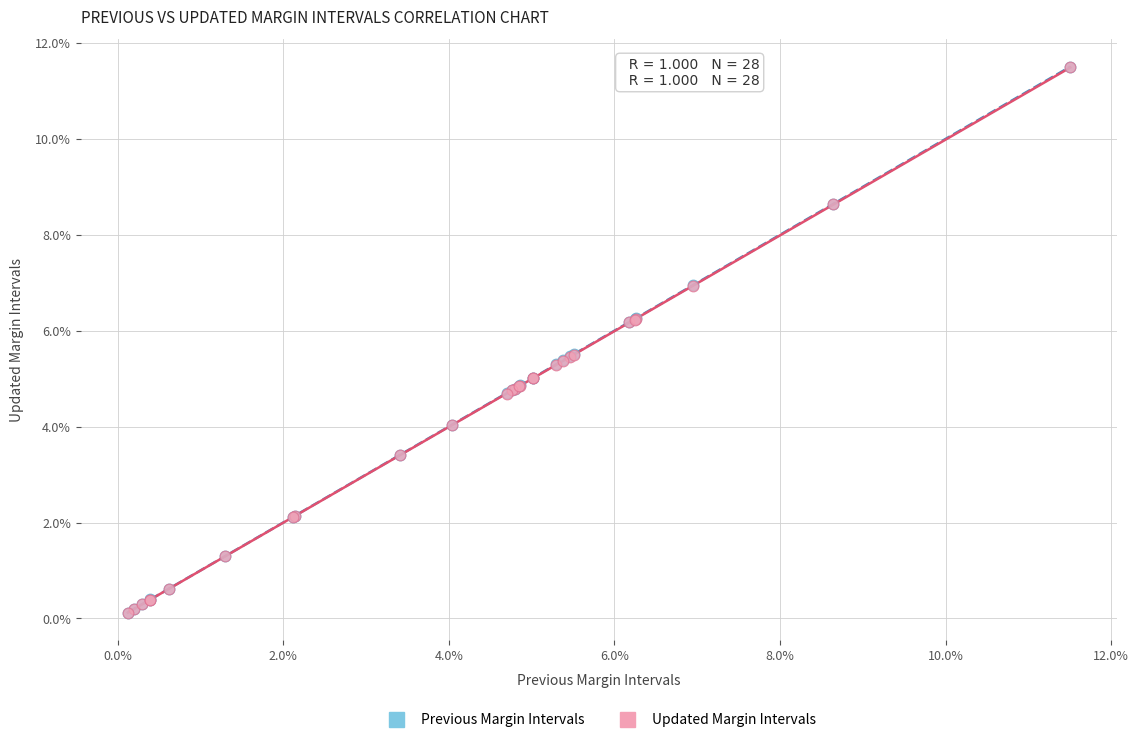

What are all the series names shown in the legend?

Previous Margin Intervals, Updated Margin Intervals